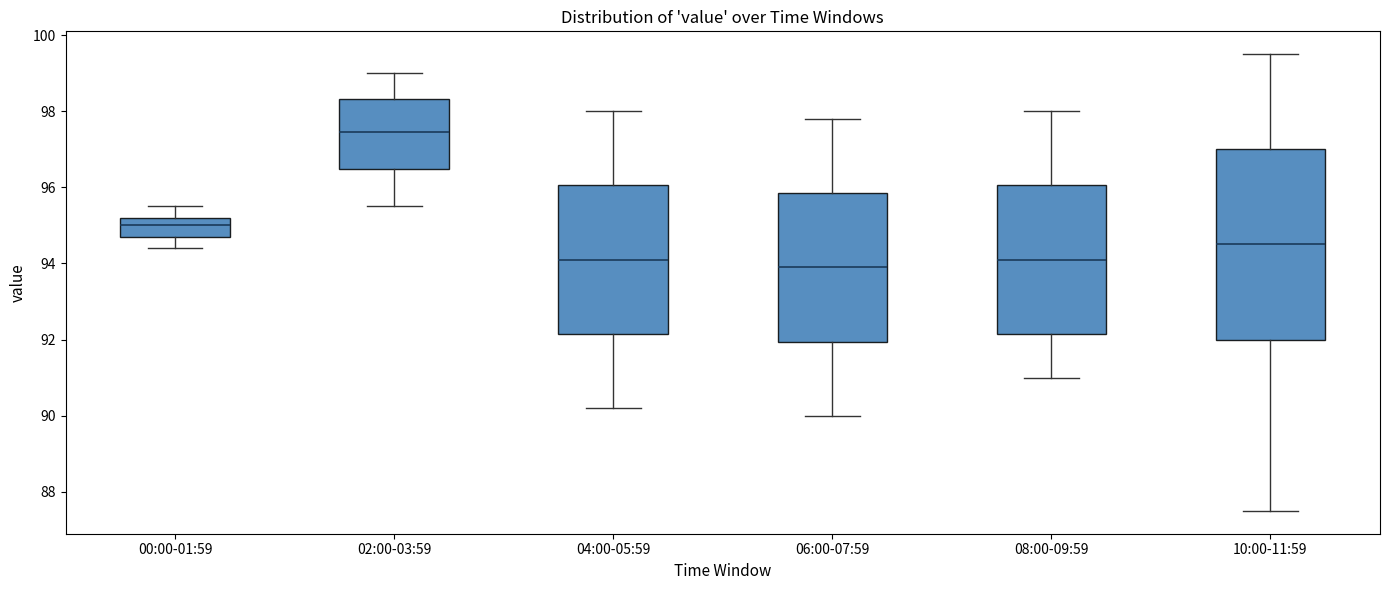

Which box is the tallest, from its lower edge to its upper edge?

10:00-11:59